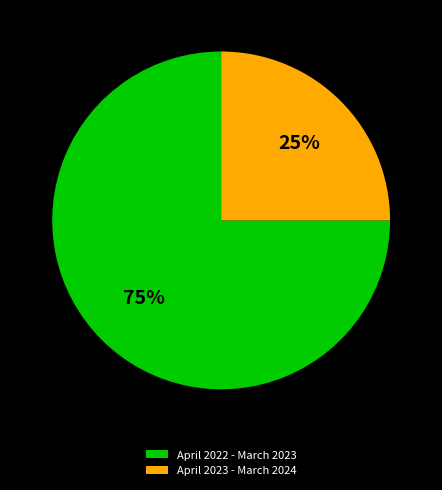

To the nearest percent, what percentage of the pie is April 2023 - March 2024?

25%